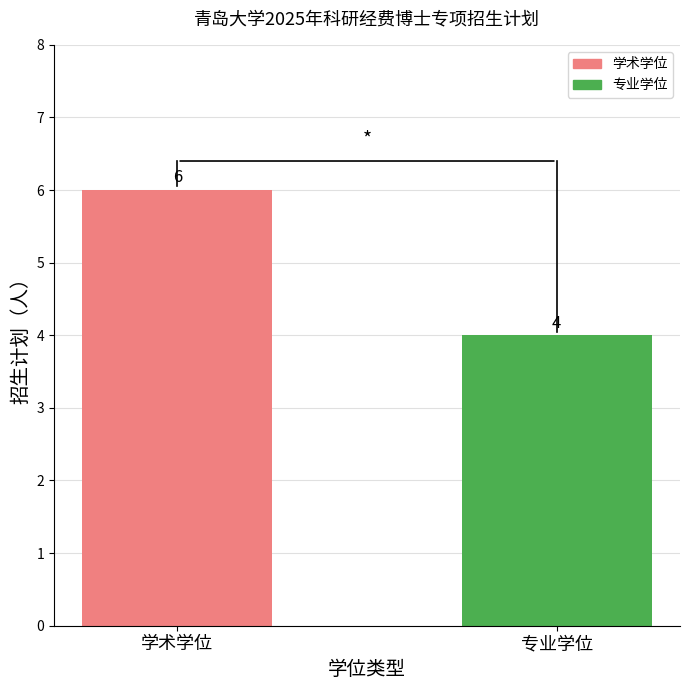

What is the label of the 2nd bar from the left?

专业学位